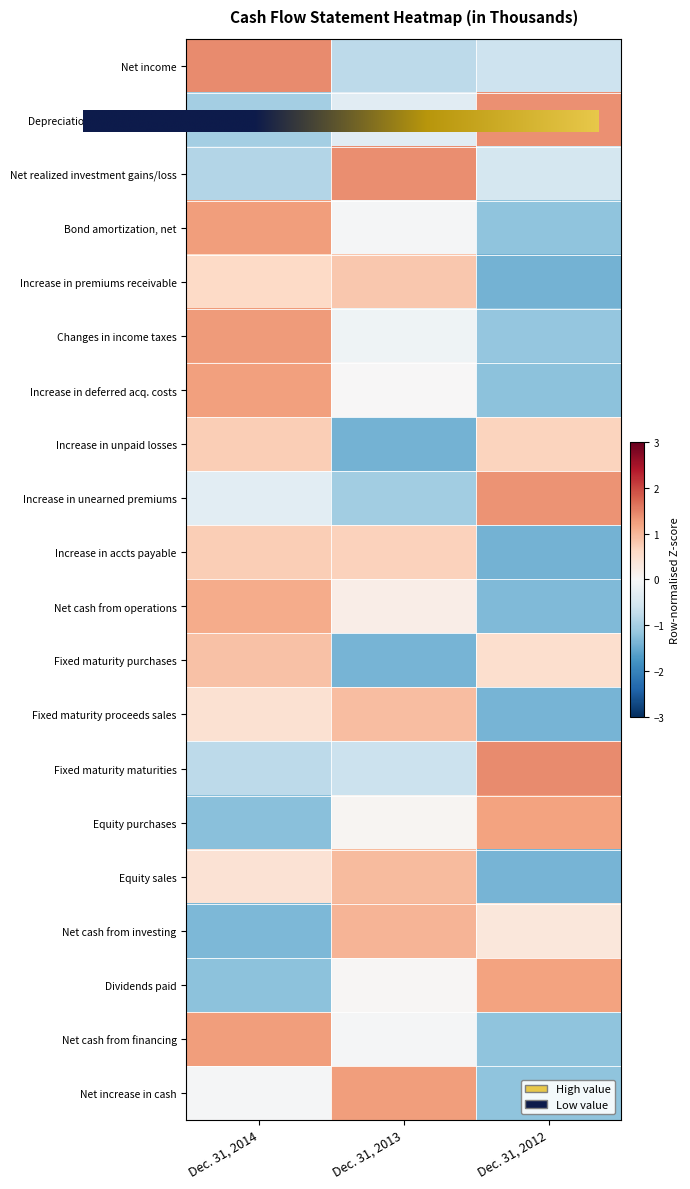

At how many categories does at least one series exceed 0?

3